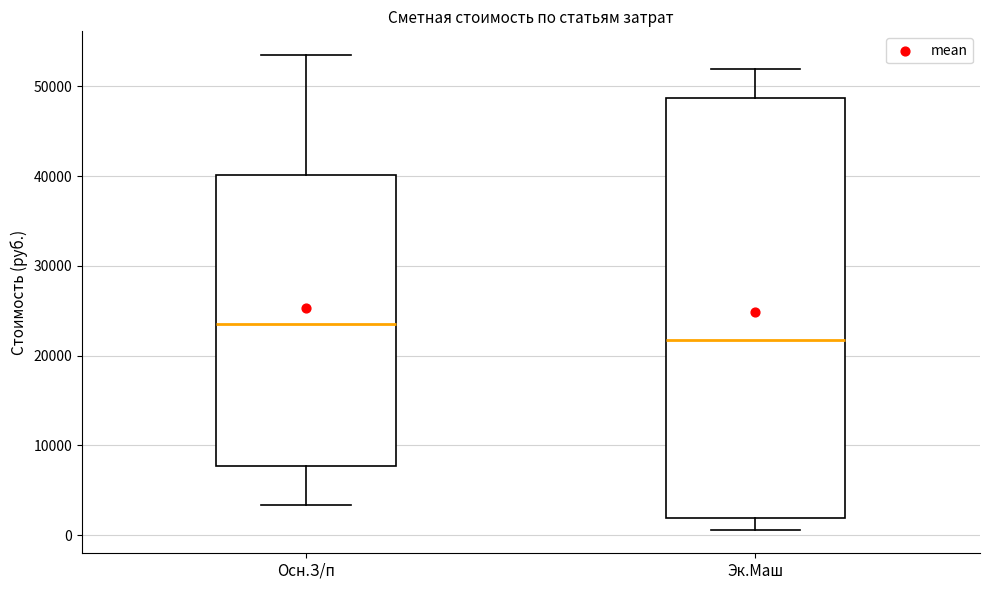

Which box's median line is the lowest?

Эк.Маш